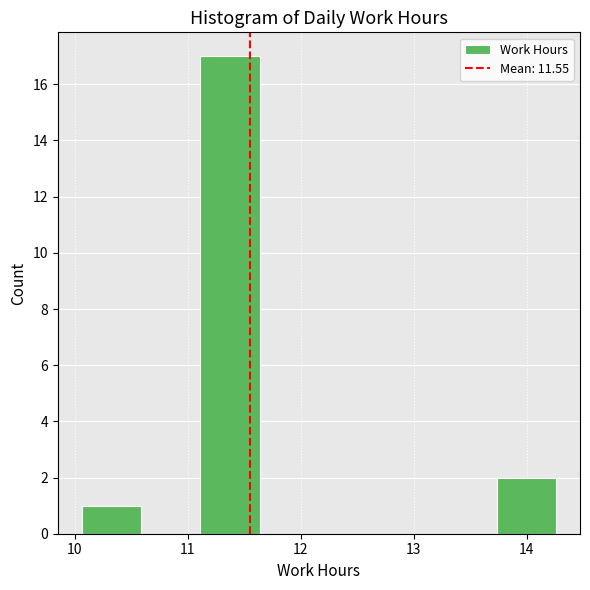

Reading left to right, list every bar in this chart as the range it spans on the x-axis followed by its height. Neither the bar edges nor the heights are printed on the chart, so give them approximately, as read against the axes.

10.1 to 10.6: 1
10.6 to 11.1: 0
11.1 to 11.6: 17
11.6 to 12.2: 0
12.2 to 12.7: 0
12.7 to 13.2: 0
13.2 to 13.7: 0
13.7 to 14.3: 2